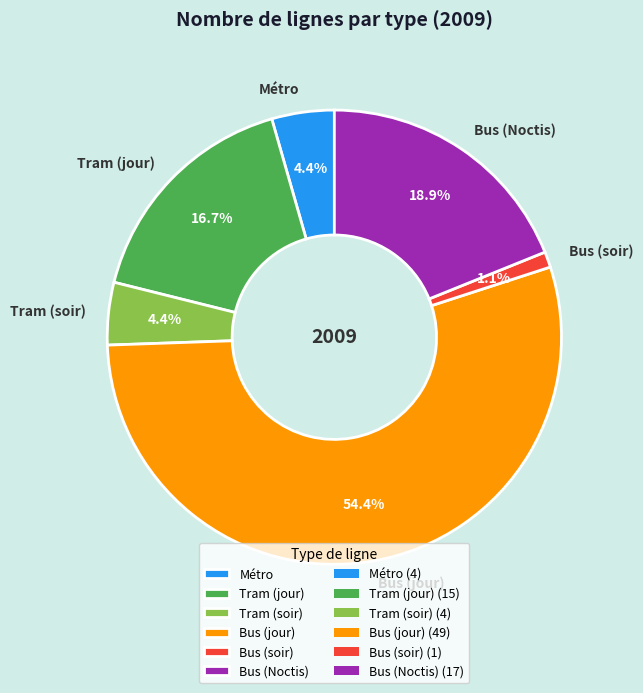

True or false: Bus (Noctis) accounts for 19% of the total.

True